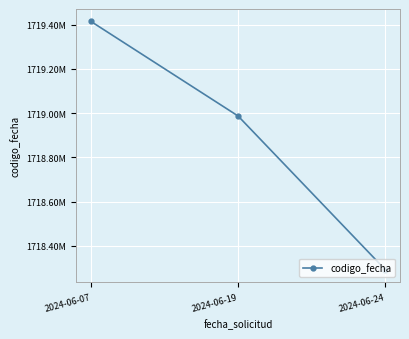

What is the average value?

1718897973